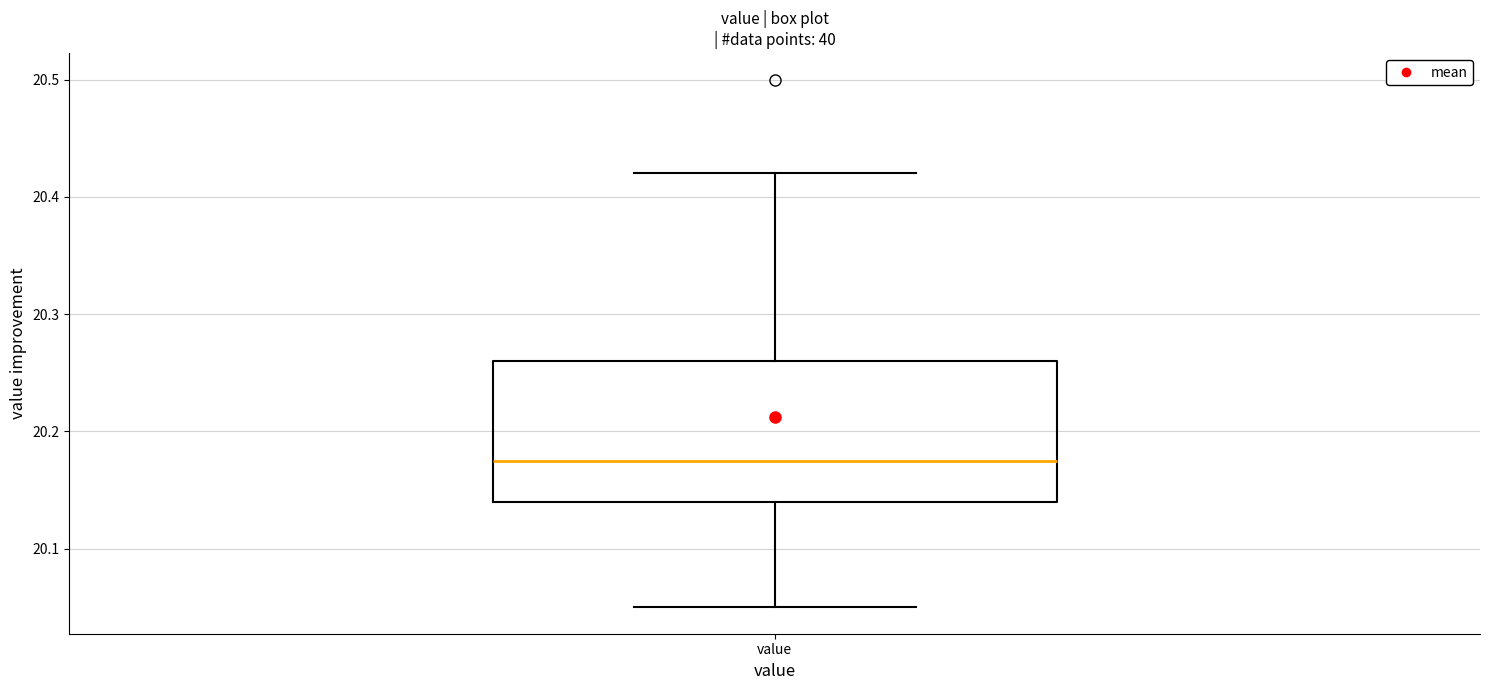

Where does the upper whisker of the box for value end on the y-axis? The values are not printed on the chart, so give them approximately, as read against the axis.

20.42